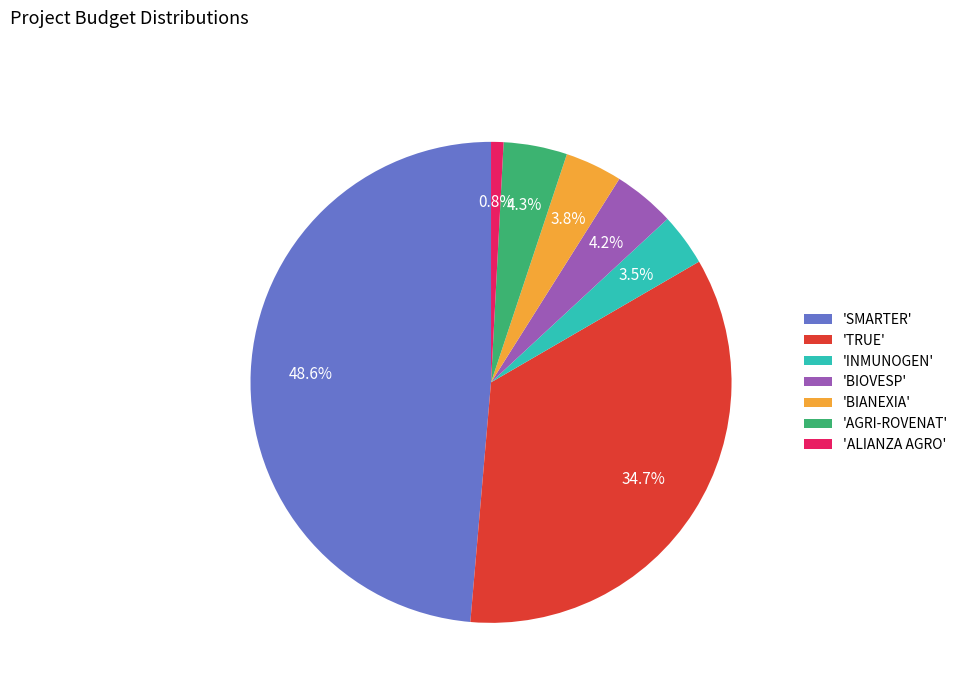

Which has a higher value, 'TRUE' or 'AGRI-ROVENAT'?

'TRUE'